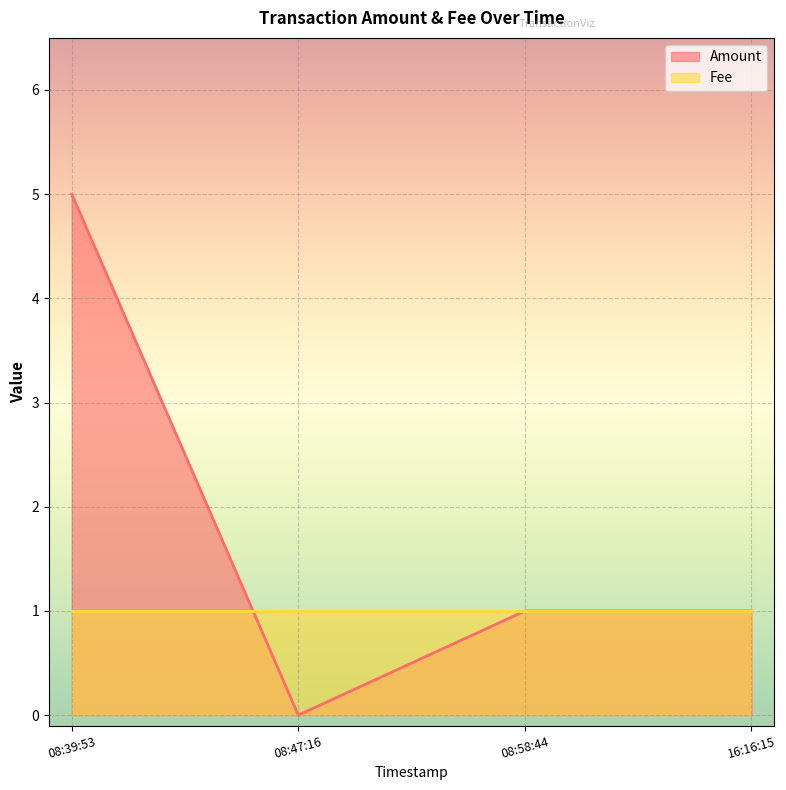

True or false: Amount and Fee cross at least once.

True